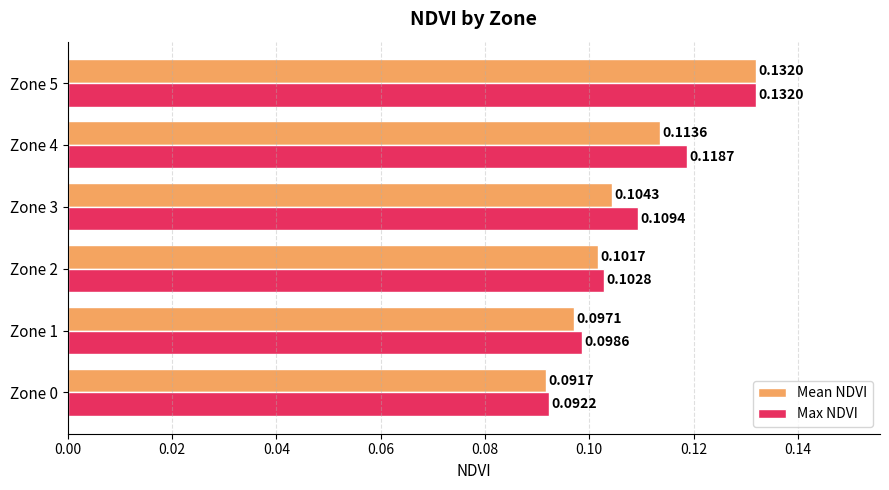

What is the sum of all Mean NDVI values?

0.6